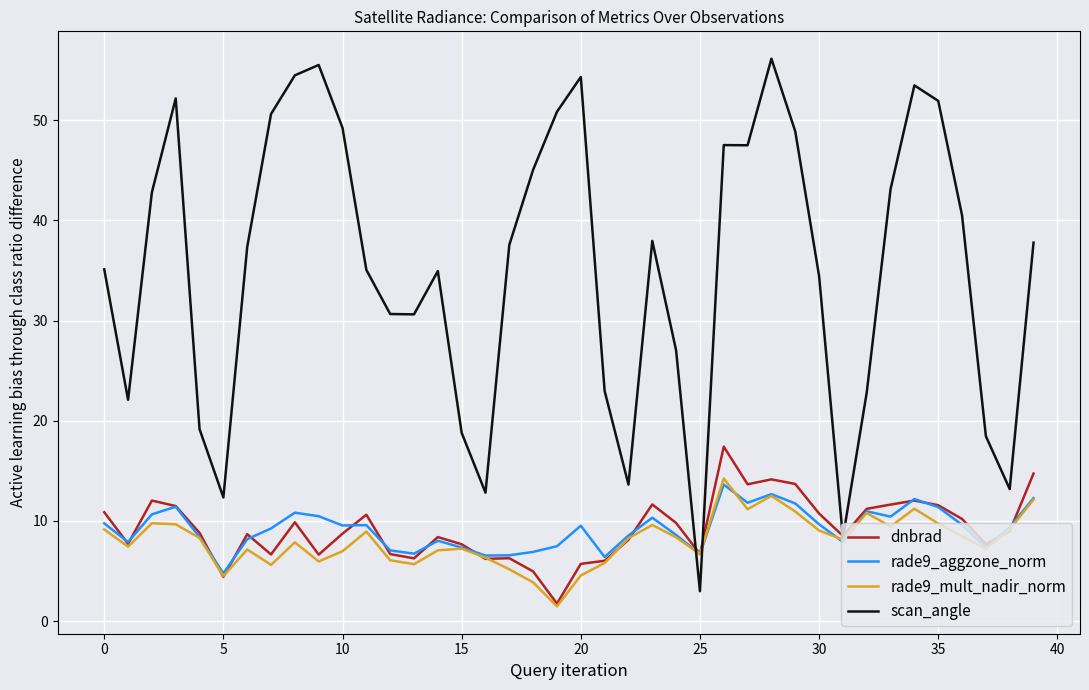

Which series has the largest total across all categories?

scan_angle